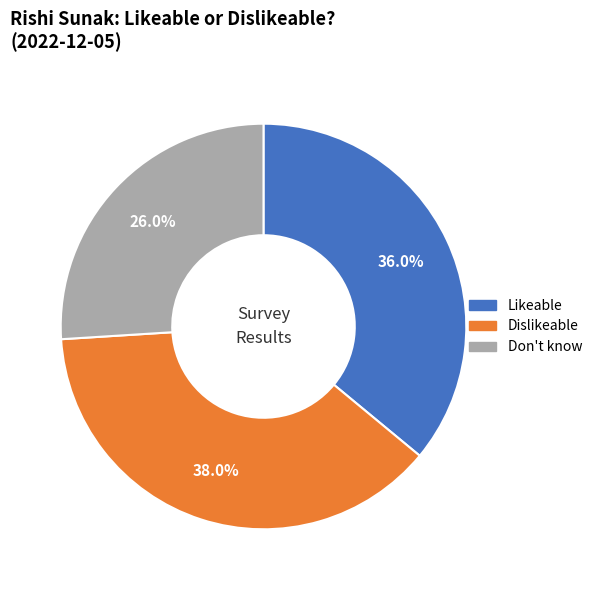

To the nearest percent, what is the difference between the Dislikeable and Don't know slice percentages?

12%